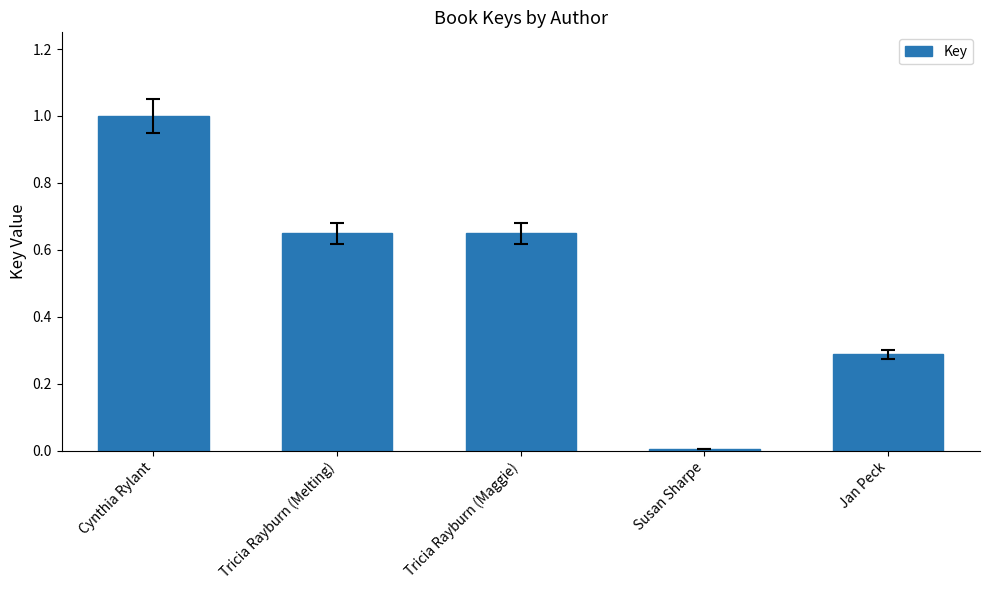

What is the sum of the values at Jan Peck and Tricia Rayburn (Maggie)?

0.9